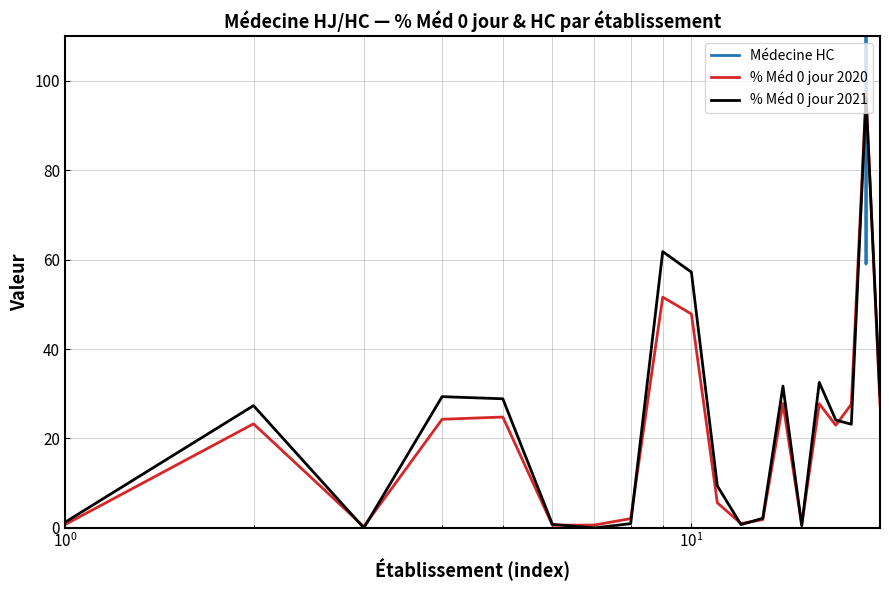

What are all the series names shown in the legend?

Médecine HC, % Méd 0 jour 2020, % Méd 0 jour 2021